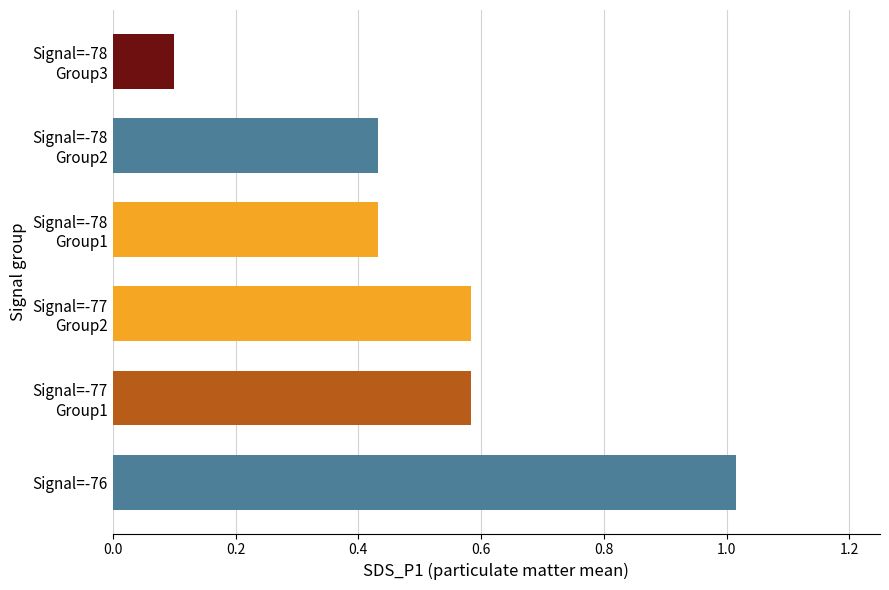

How many data points does each series have?

6